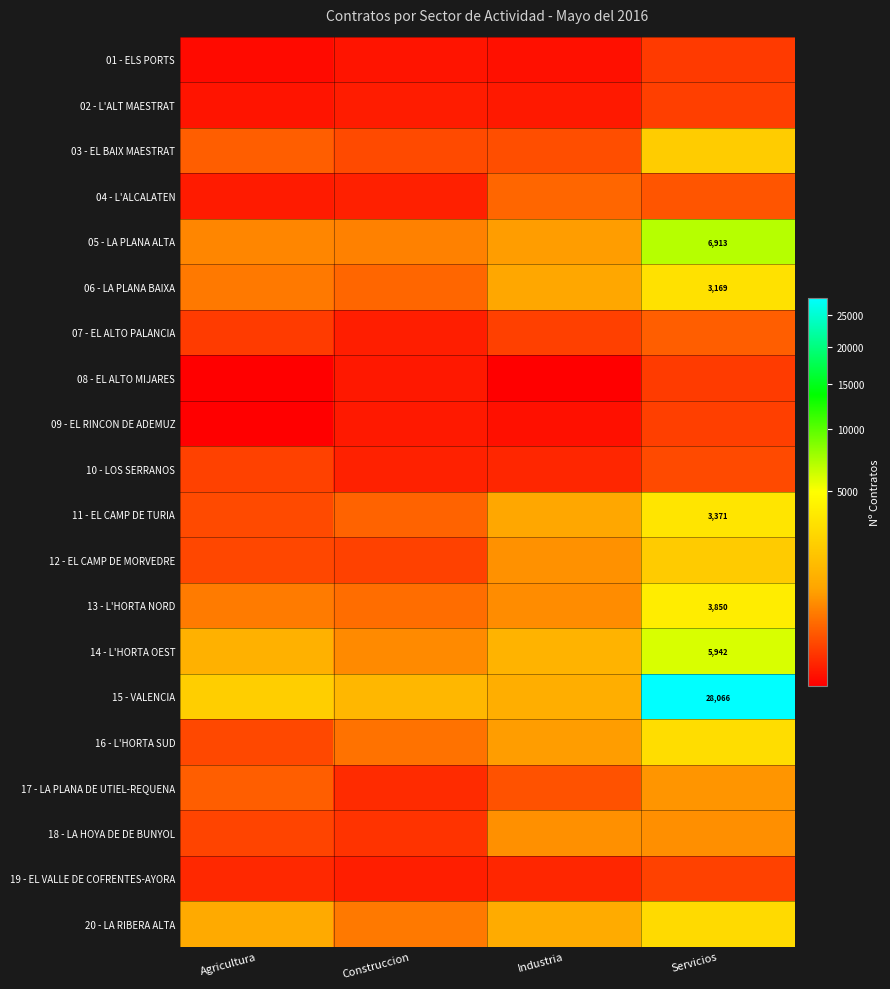

What is the highest value of the 06 - LA PLANA BAIXA series?

3169